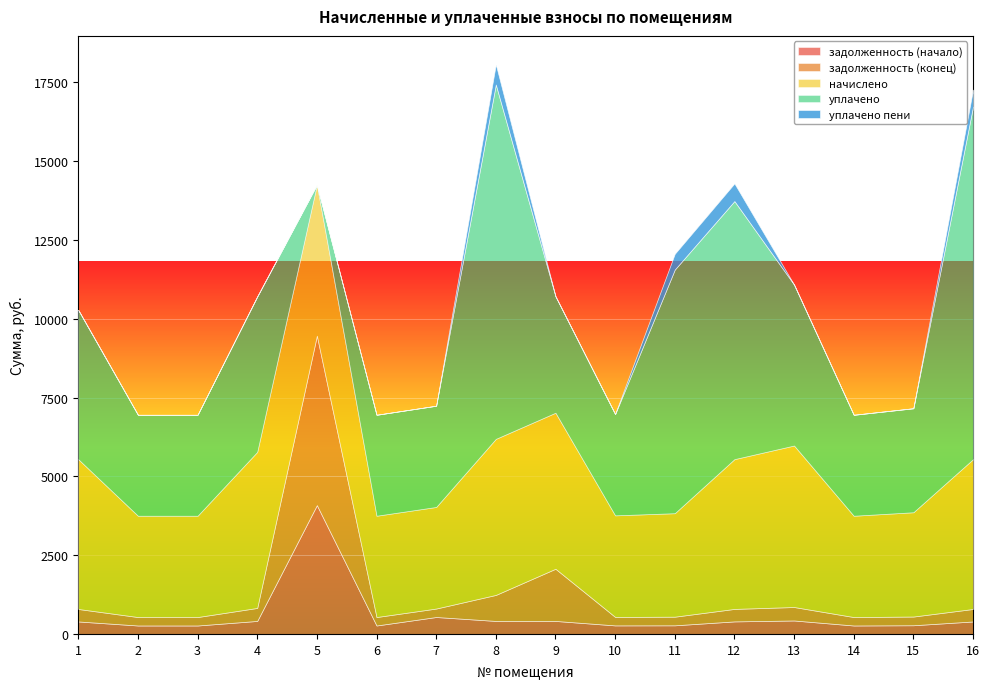

Count the number of data series in this chart.

5